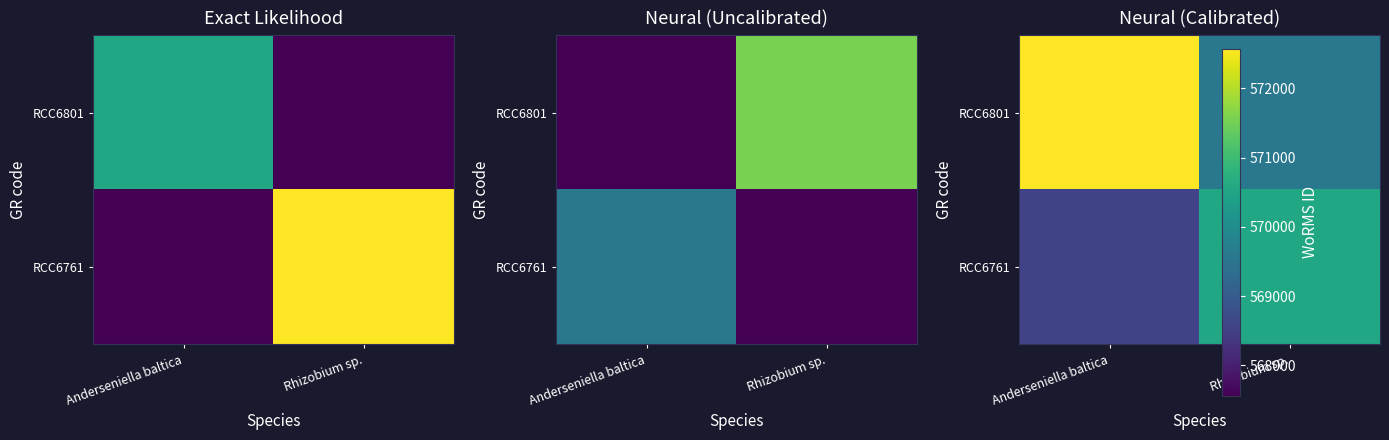

What is the difference between the RCC6761 values at Rhizobium sp. and Anderseniella baltica?

2000